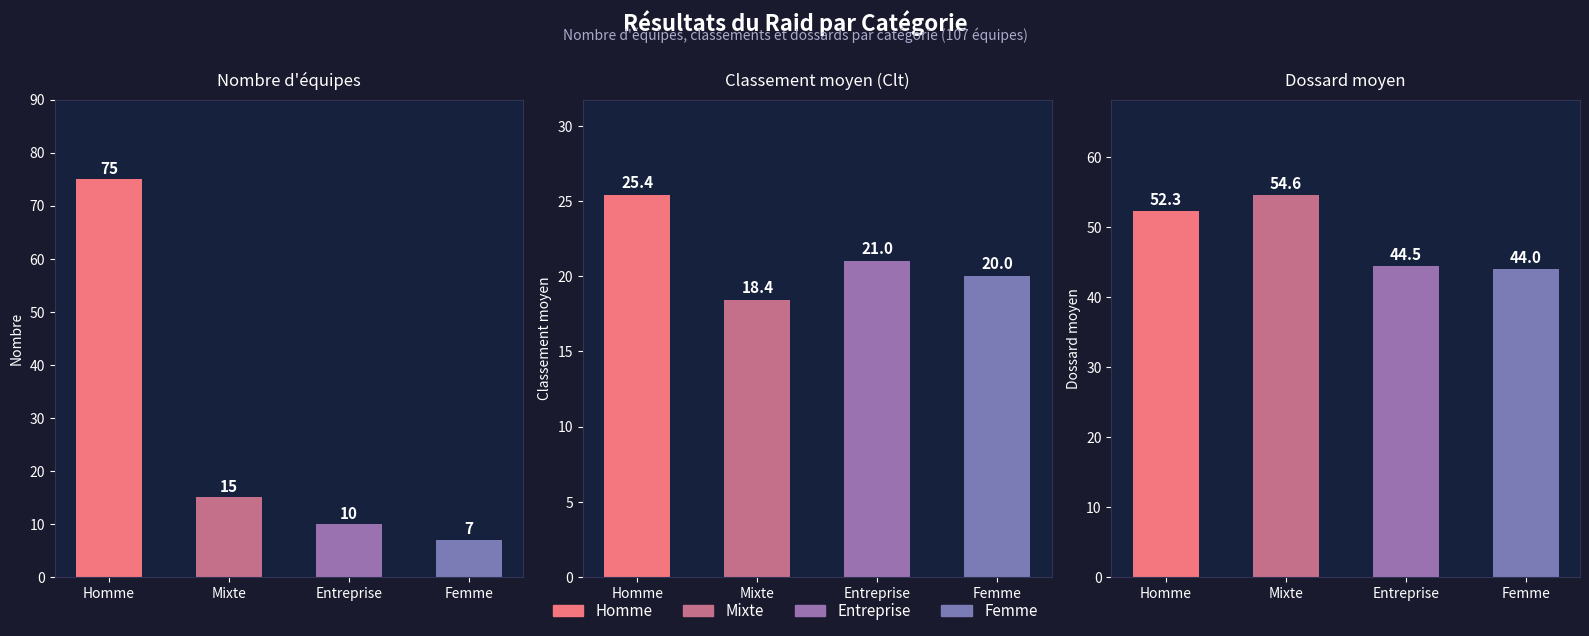

How many groups of bars are there?

4